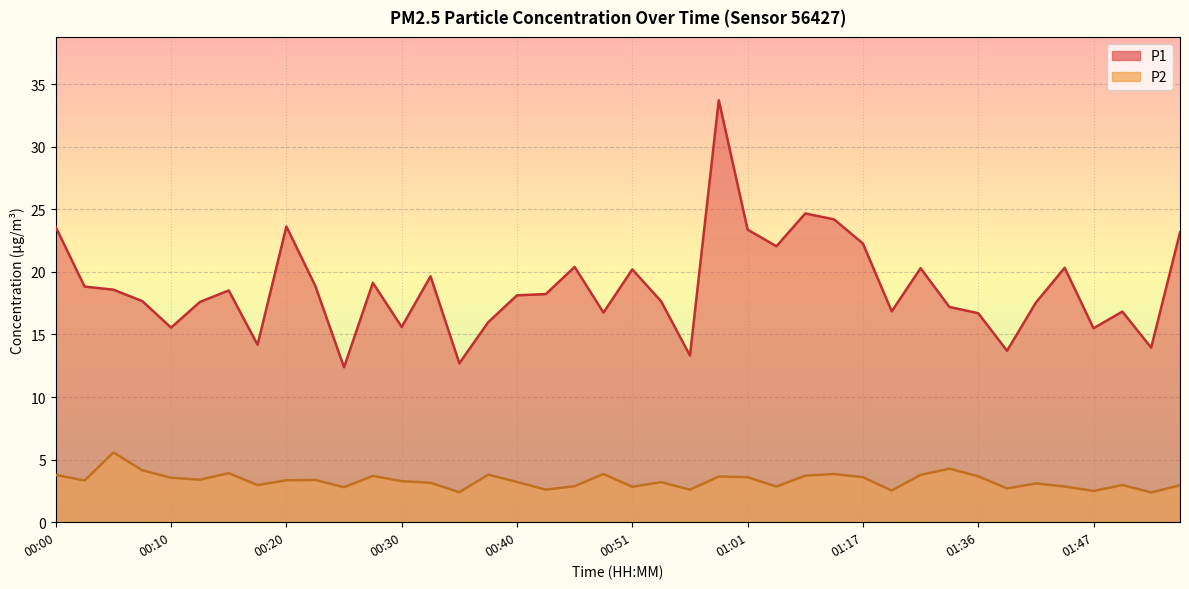

True or false: P2 has a value of 2.4 at 00:58.

False